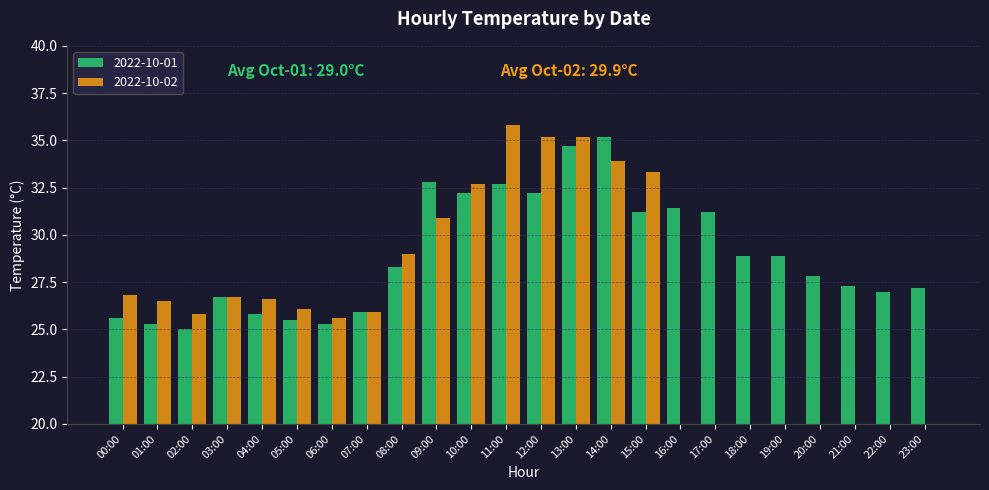

At which category is the sum across all series the highest?

13:00